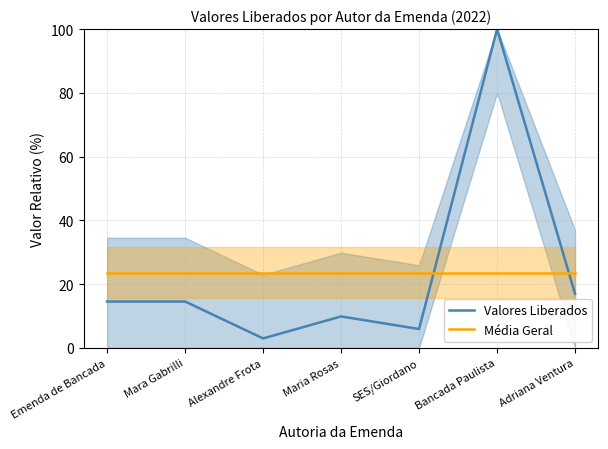

Between Alexandre Frota and Adriana Ventura, which series saw the biggest shift?

Valores Liberados